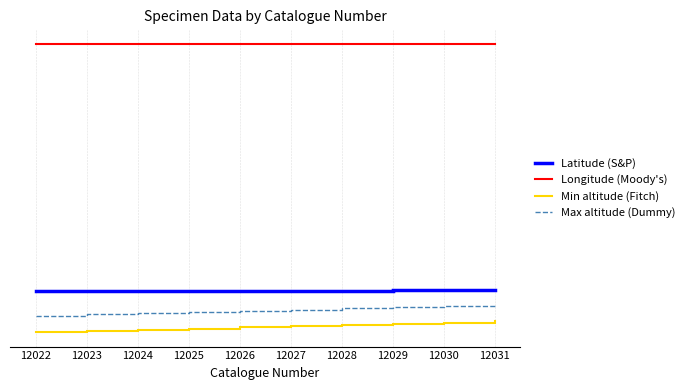

Does the chart have visible grid lines?

Yes